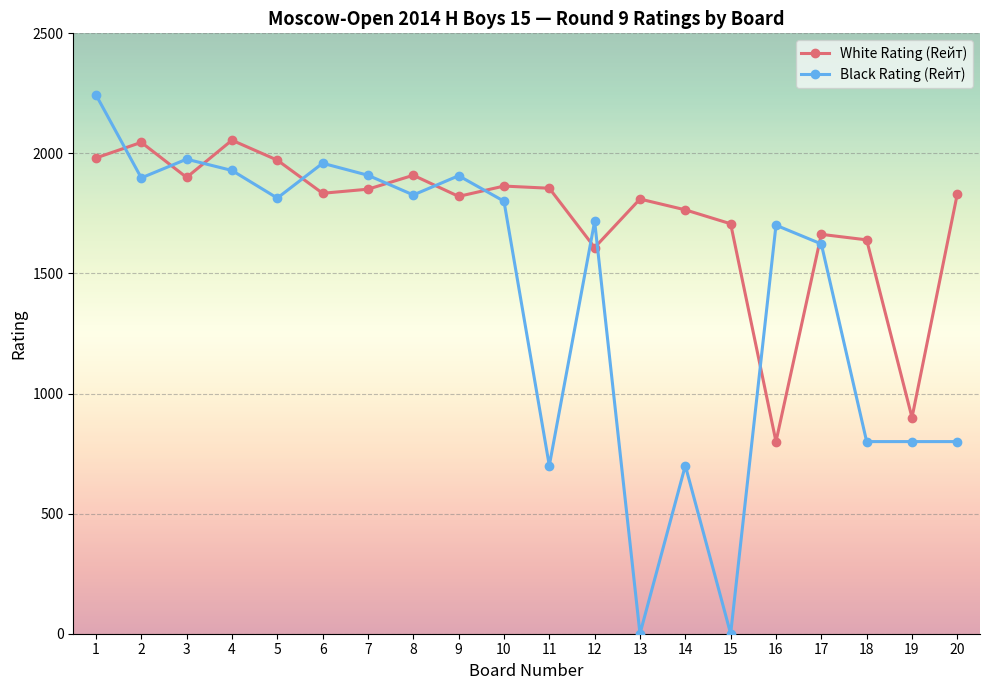

At how many categories does at least one series exceed 2006?

3